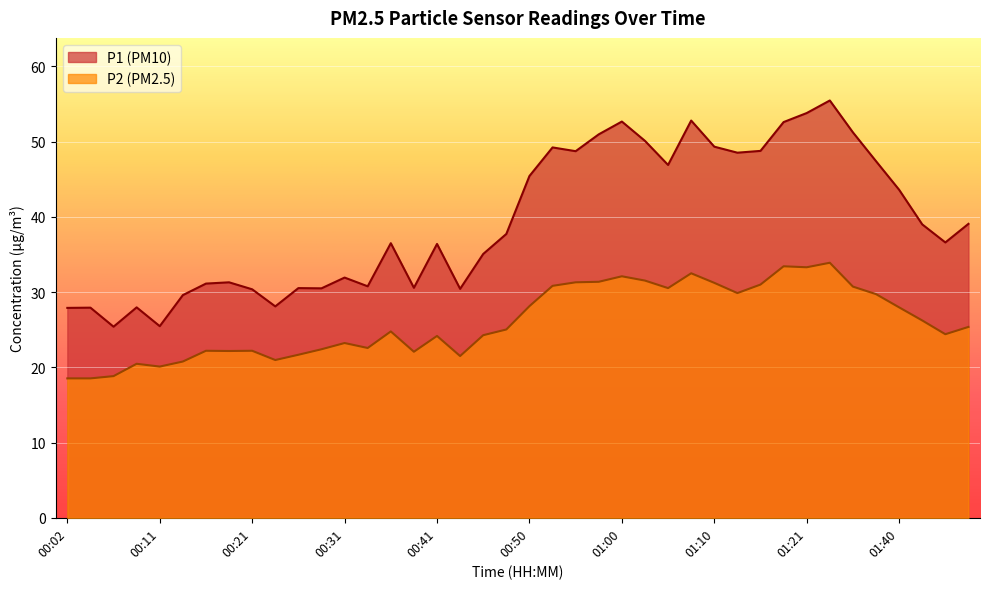

What is the difference between the P1 values at 00:07 and 00:11?

0.1